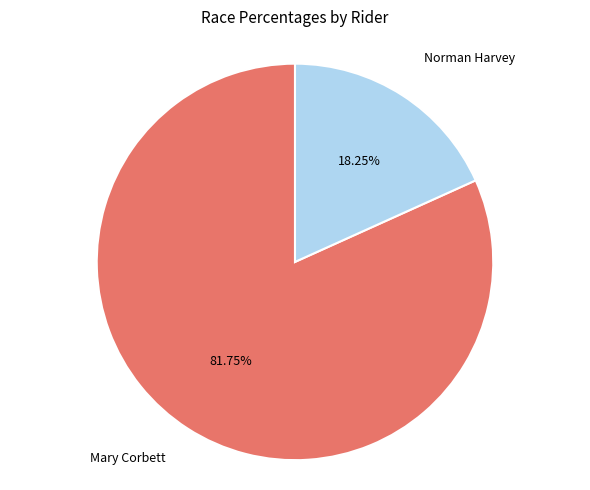

To the nearest percent, what is the combined percentage of Mary Corbett and Norman Harvey?

100%